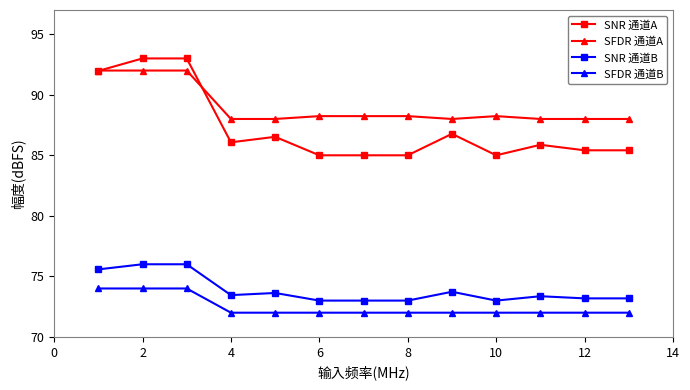

Which series has the largest total across all categories?

SFDR 通道A